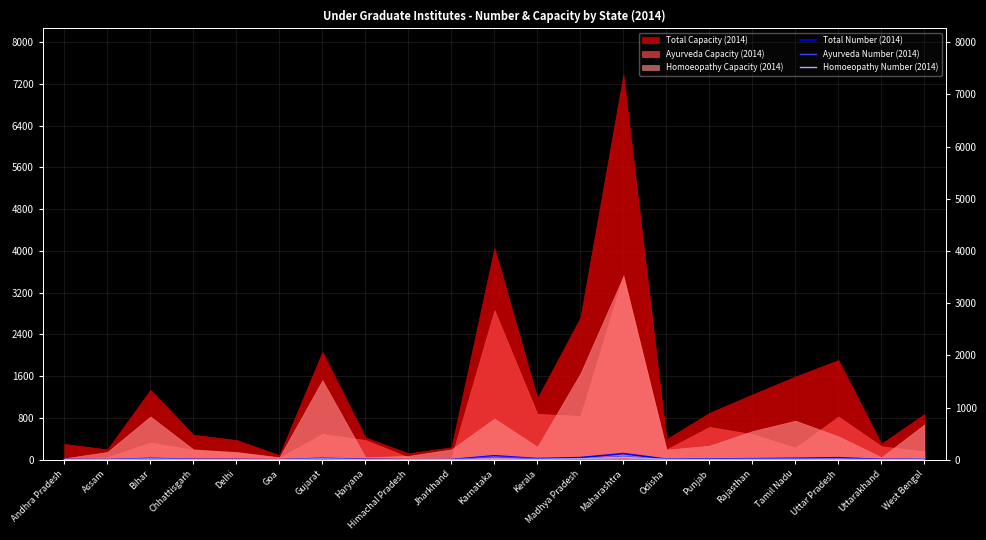

The Total Number (2014) series shows 8 at Chhattisgarh. True or false?

True